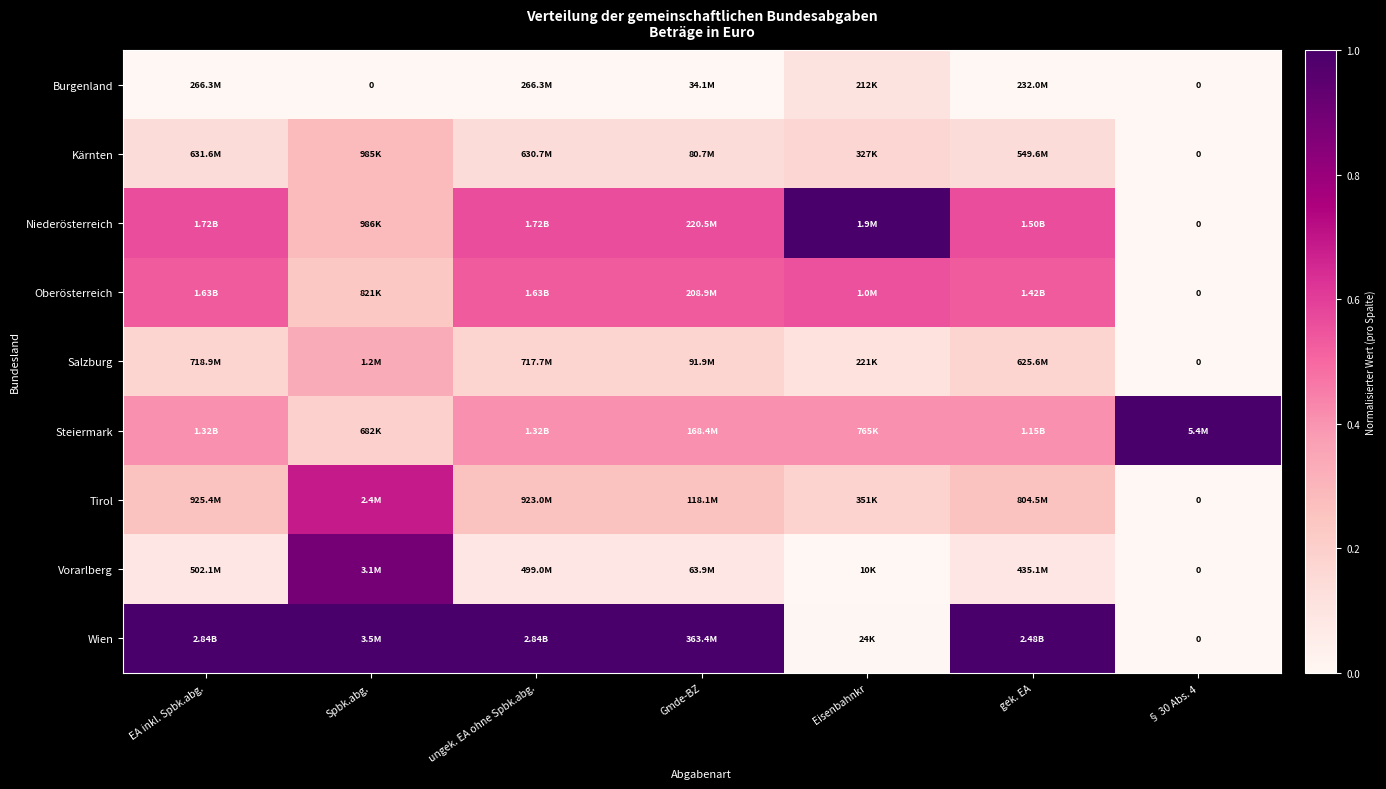

At Gmde-BZ, list the series in order from smallest to largest.

Burgenland, Vorarlberg, Kärnten, Salzburg, Tirol, Steiermark, Oberösterreich, Niederösterreich, Wien